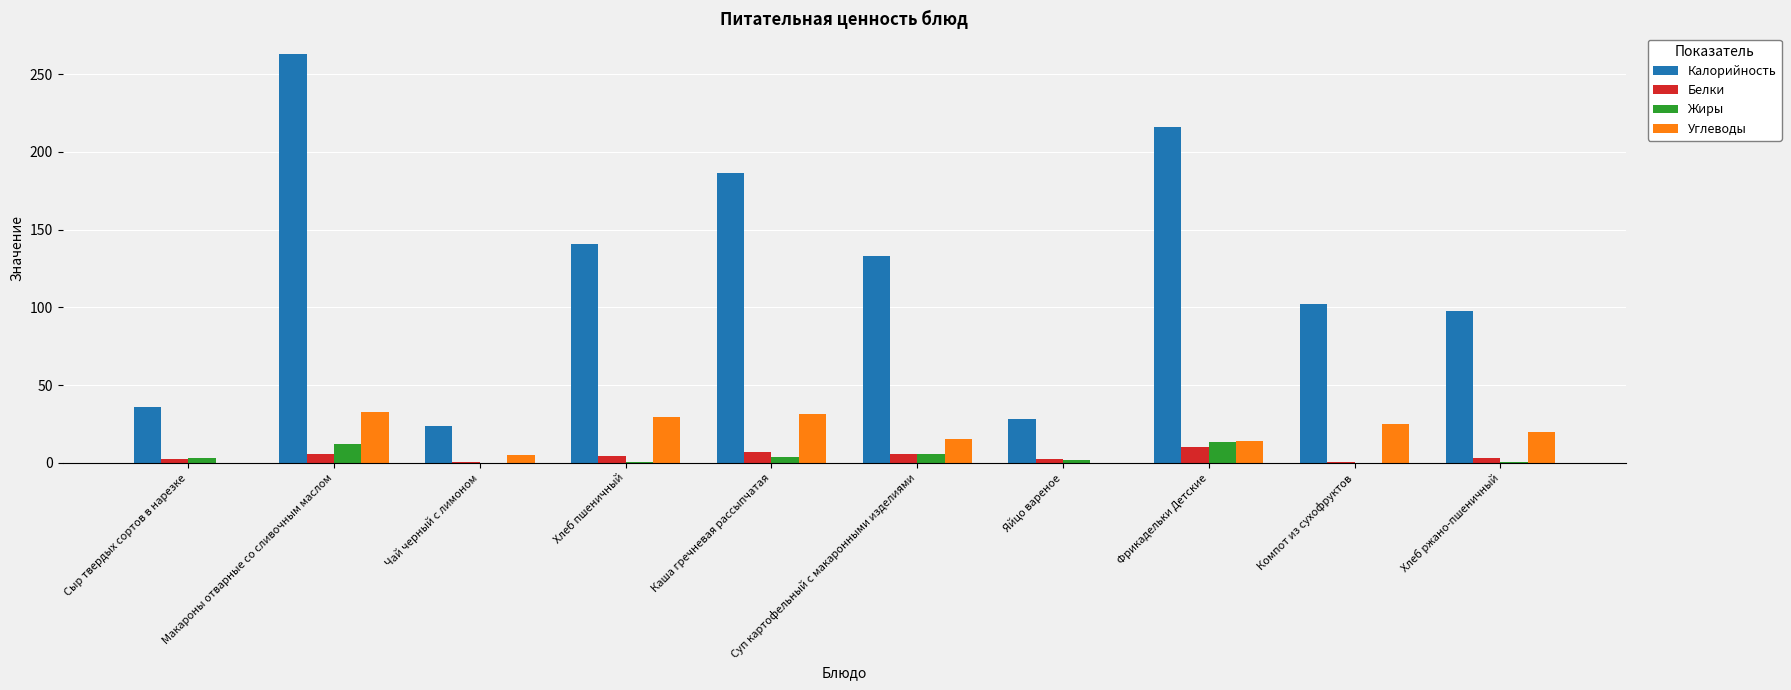

Are the bars grouped side by side (vs. stacked)?

Yes